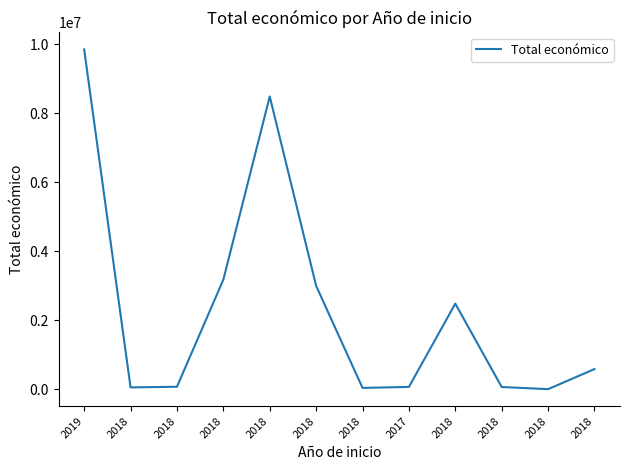

Reading right to left, list all the values displayed in this chart.

2018=588146	2018=6390	2018=68803	2018=2483714	2017=71800	2018=42845	2018=2999012	2018=8484999	2018=3178596	2018=75575	2018=57500	2019=9847932